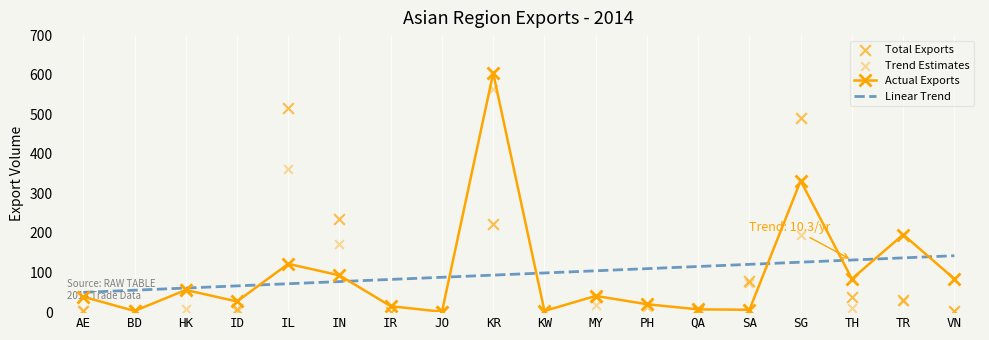

What is the total value across all series at SG?

1142.2